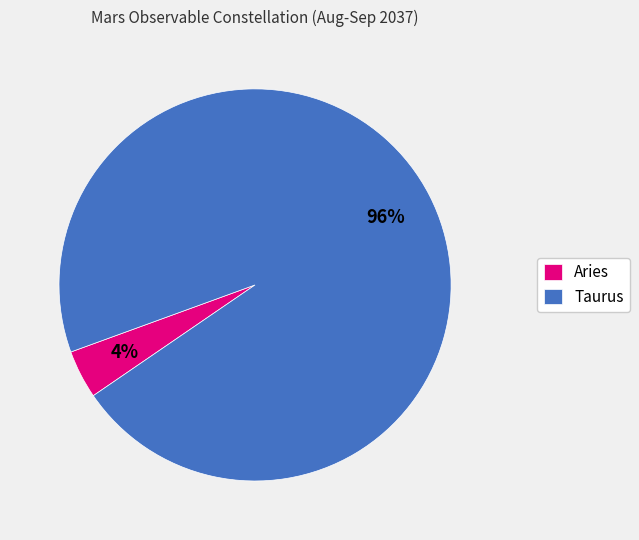

What is the majority slice?

Taurus